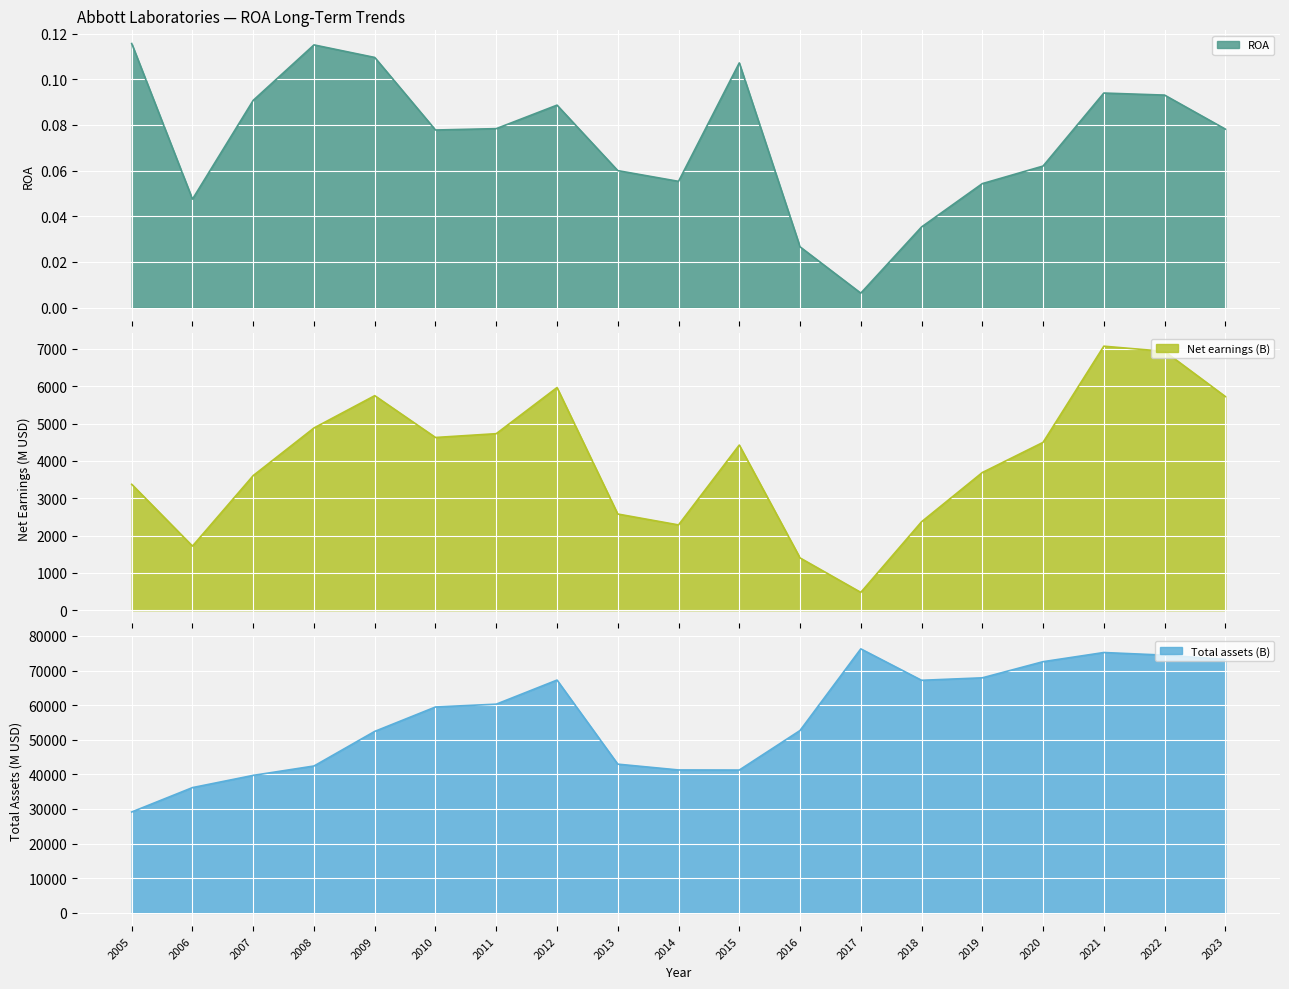

How many interior local valleys does the Net earnings (B) series have?

4